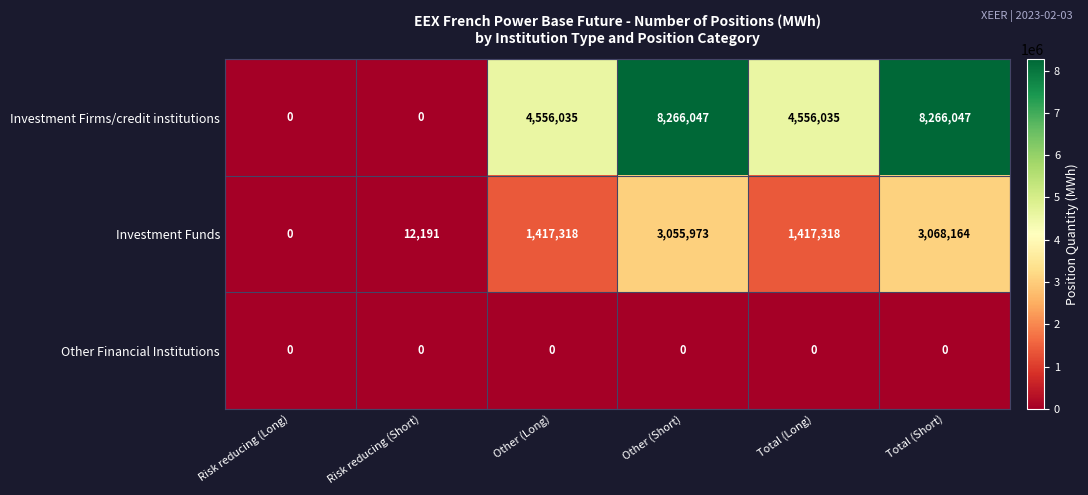

List the series in order of their peak value, lowest first.

Other Financial Institutions, Investment Funds, Investment Firms/credit institutions